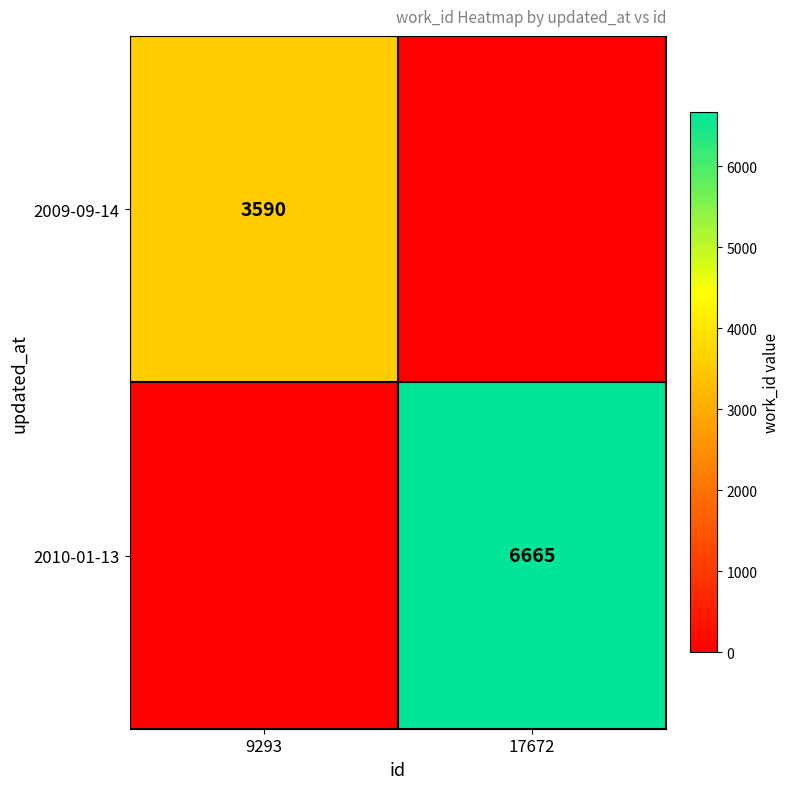

The 2010-01-13 series shows 11652 at 17672. True or false?

False